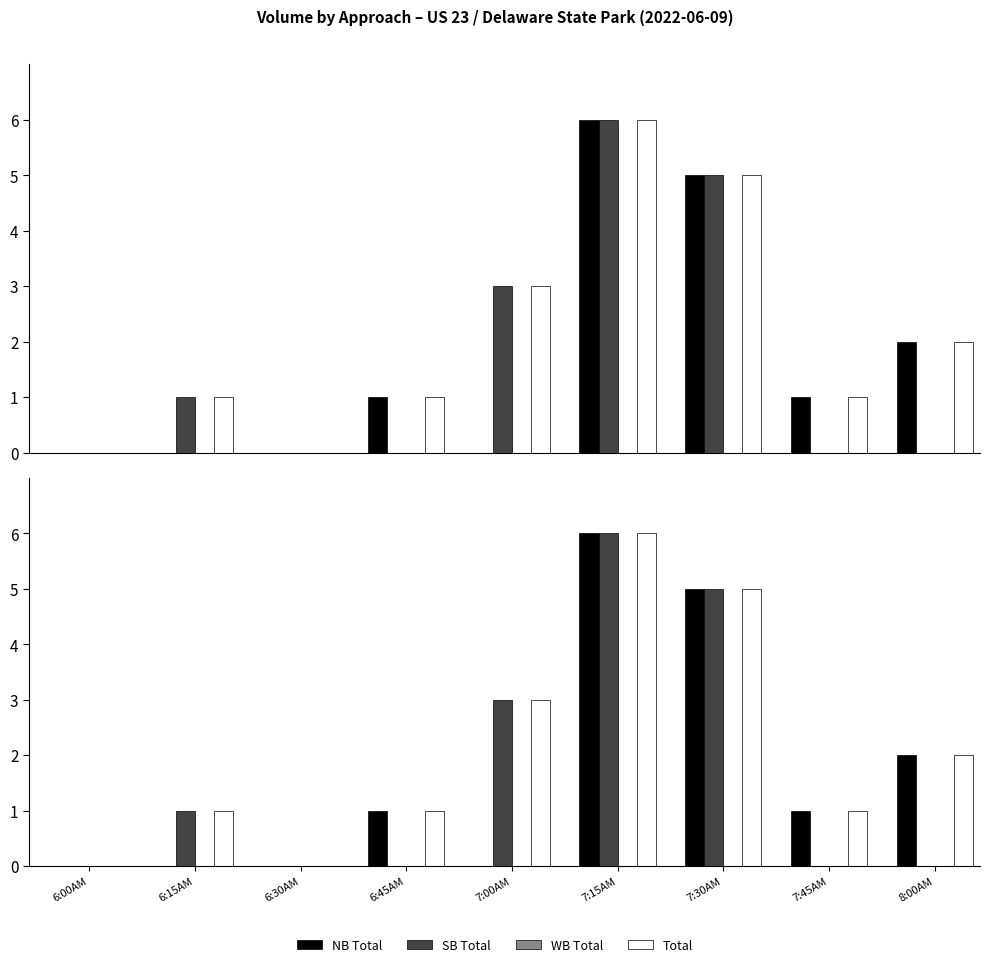

Which category has the highest value in the SB Total series?

7:15AM